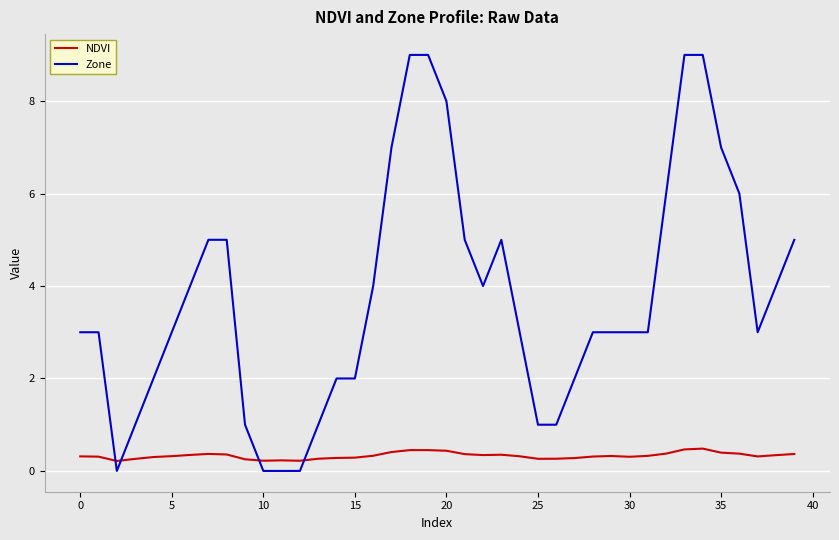

What are all the series names shown in the legend?

NDVI, Zone